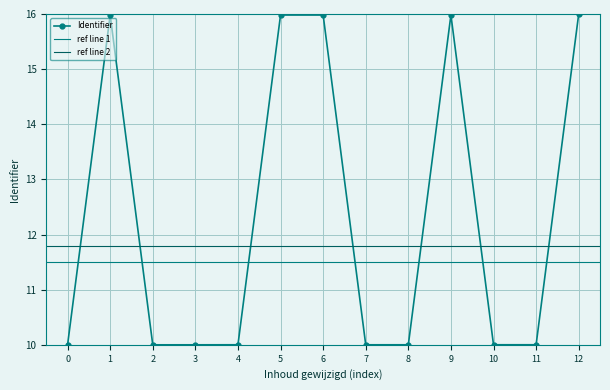

True or false: Identifier has a value of 16.0 at 6.

True